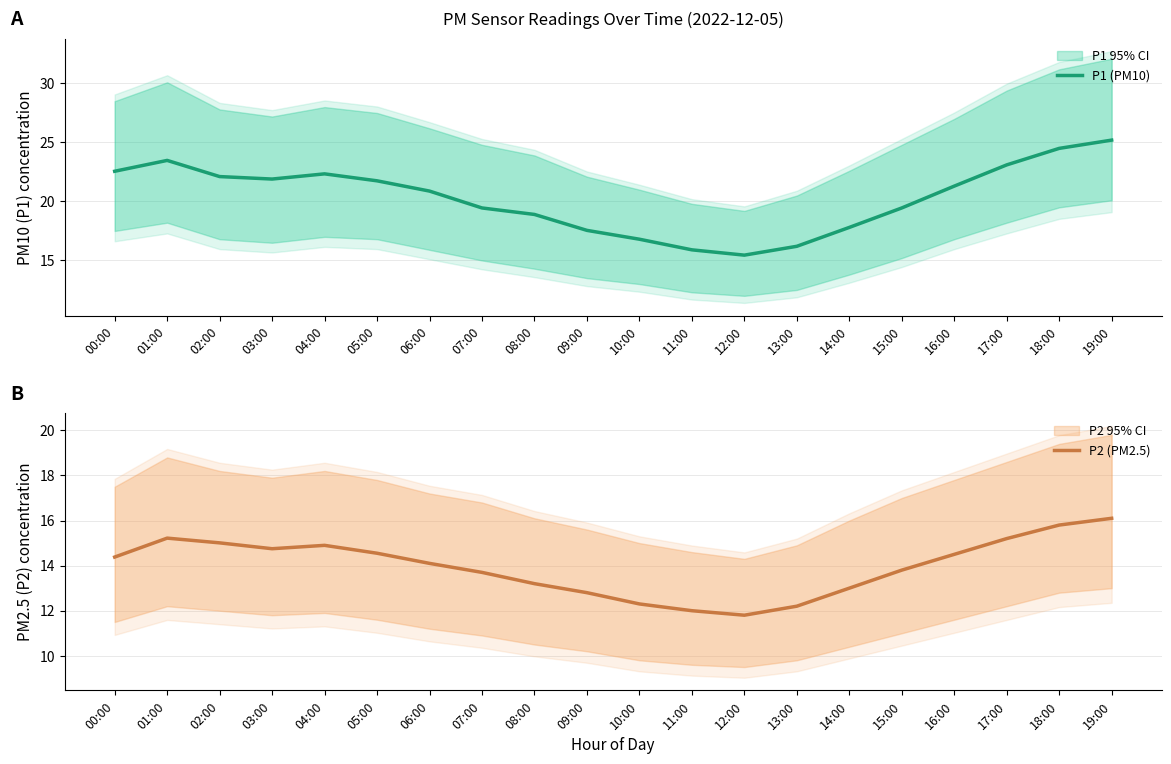

Reading left to right, transcribe all the data shown in this chart.

P1 (PM10): 22.6	23.5	22.1	21.9	22.3	21.8	20.9	19.4	18.9	17.6	16.8	15.9	15.4	16.2	17.8	19.4	21.3	23.1	24.5	25.2
P2 (PM2.5): 14.4	15.2	15.0	14.8	14.9	14.6	14.1	13.7	13.2	12.8	12.3	12.0	11.8	12.2	13.0	13.8	14.5	15.2	15.8	16.1